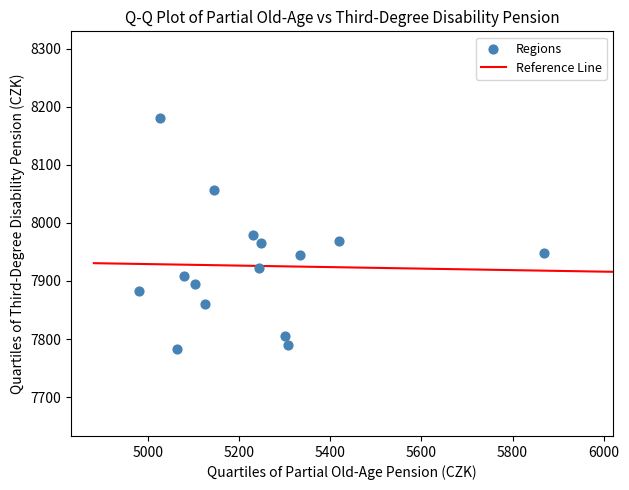

What is the range of X values (max minus min)?

888